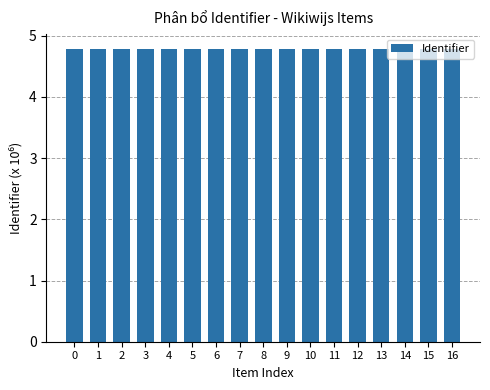

Reading left to right, transcribe all the data shown in this chart.

4.8	4.8	4.8	4.8	4.8	4.8	4.8	4.8	4.8	4.8	4.8	4.8	4.8	4.8	4.8	4.8	4.8